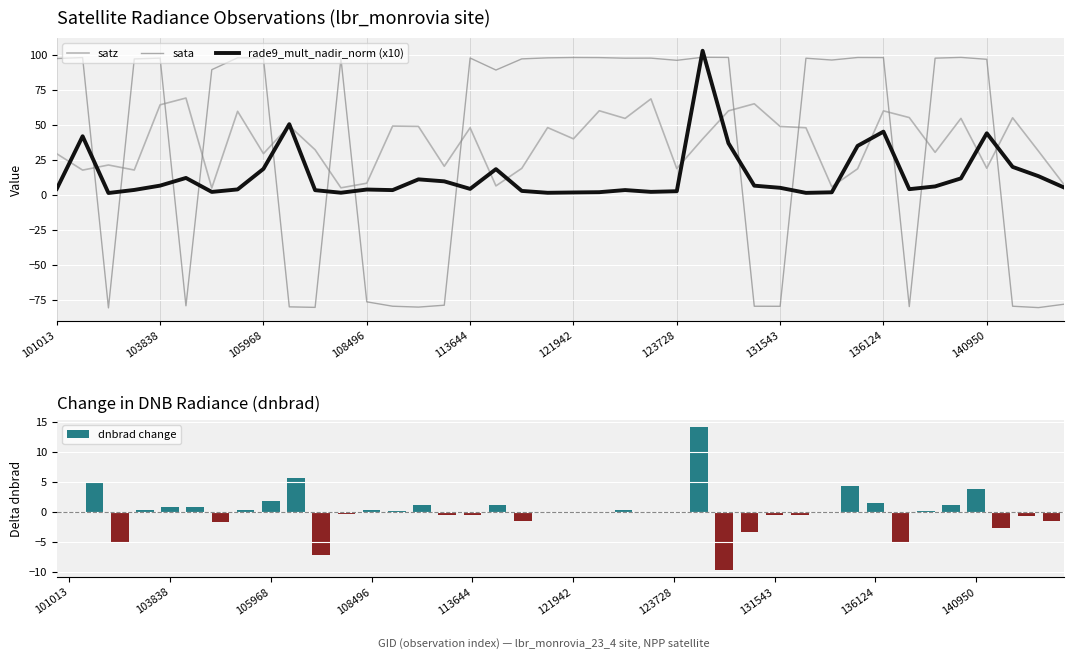

What is the highest value of the satz series?

69.0